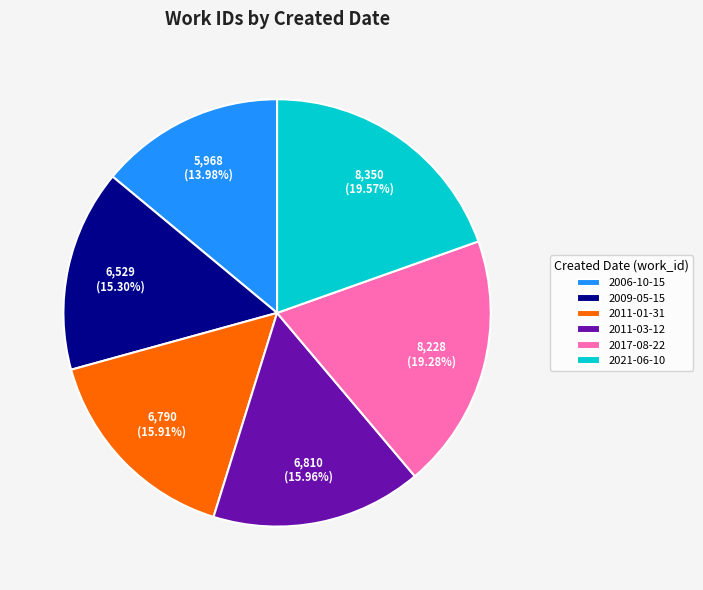

What is the ratio of the value at 2011-01-31 to the value at 2009-05-15?

1.0